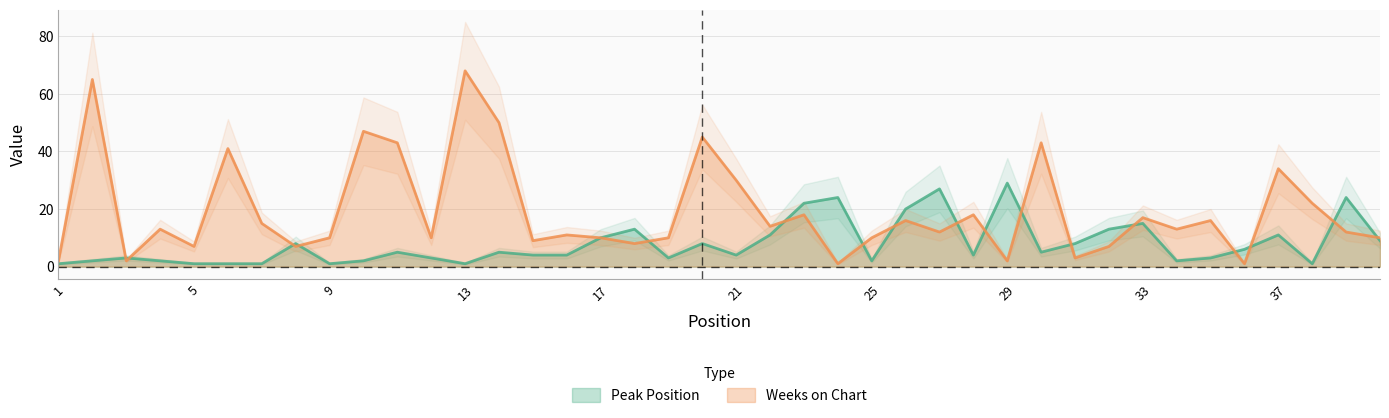

List the series in order of their peak value, lowest first.

Peak Position, Weeks on Chart